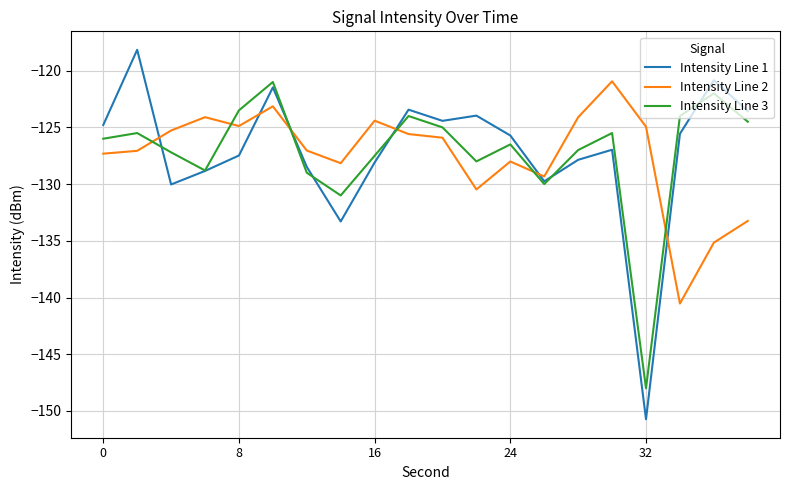

Which series has the largest range (max minus min)?

Intensity Line 1